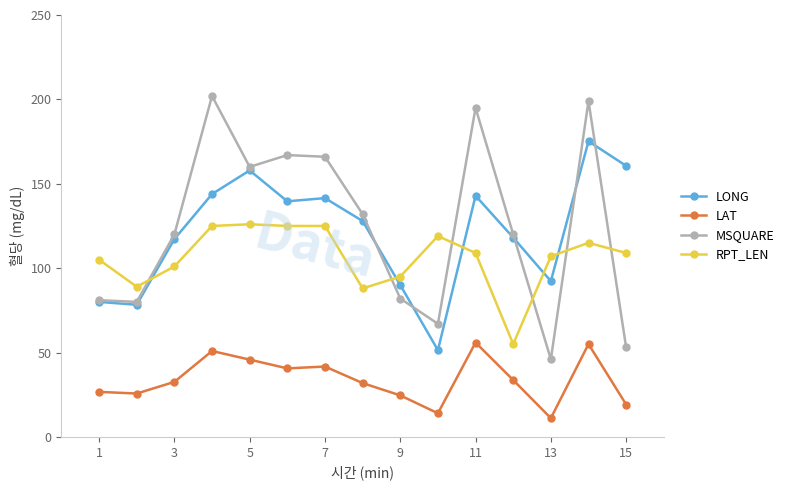

Which series has the widest spread of values?

MSQUARE